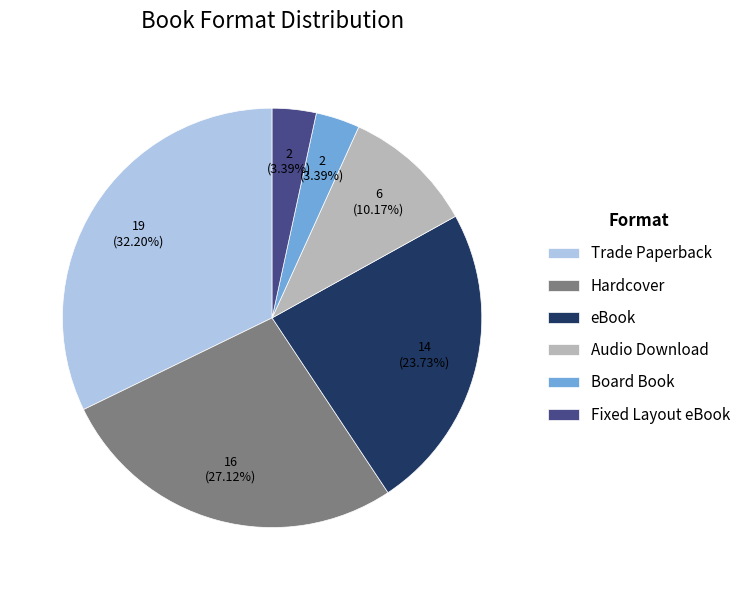

To the nearest percent, what is the difference between the eBook and Audio Download slice percentages?

14%